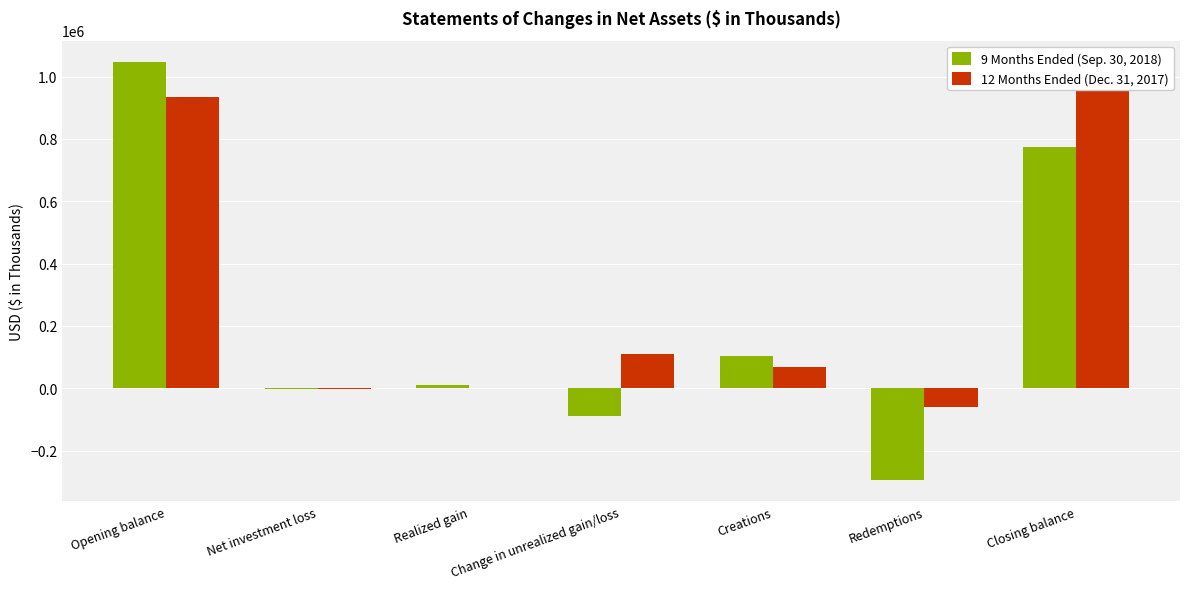

The 12 Months Ended (Dec. 31, 2017) series shows -60954 at Redemptions. True or false?

True